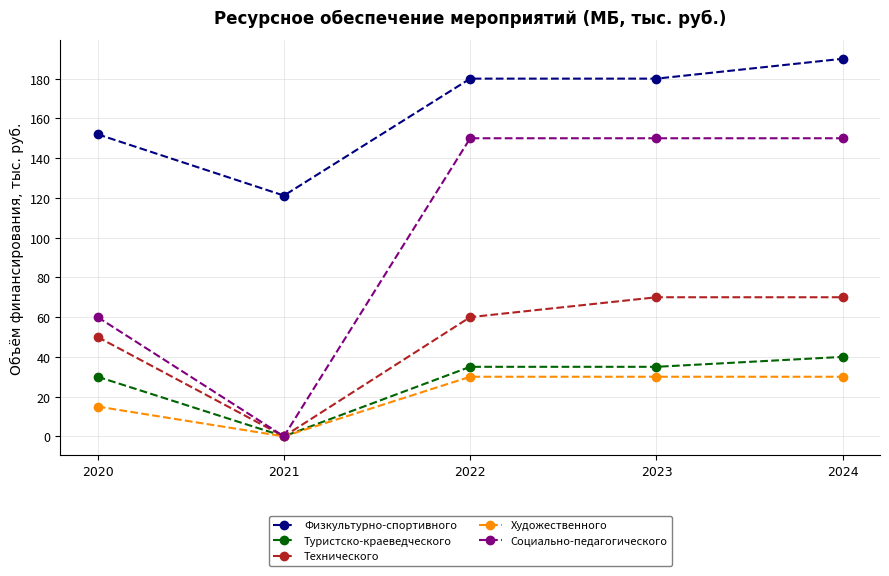

Where is the first local minimum for Художественного?

2021